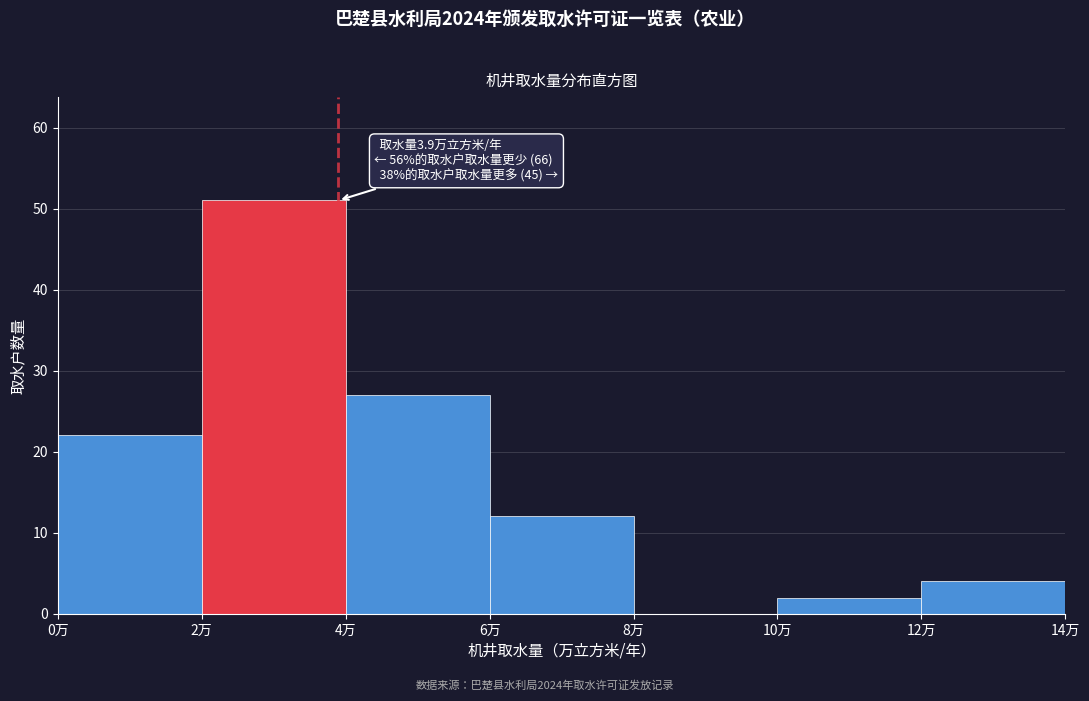

Over which range of the x-axis is the bar tallest?

2 to 4